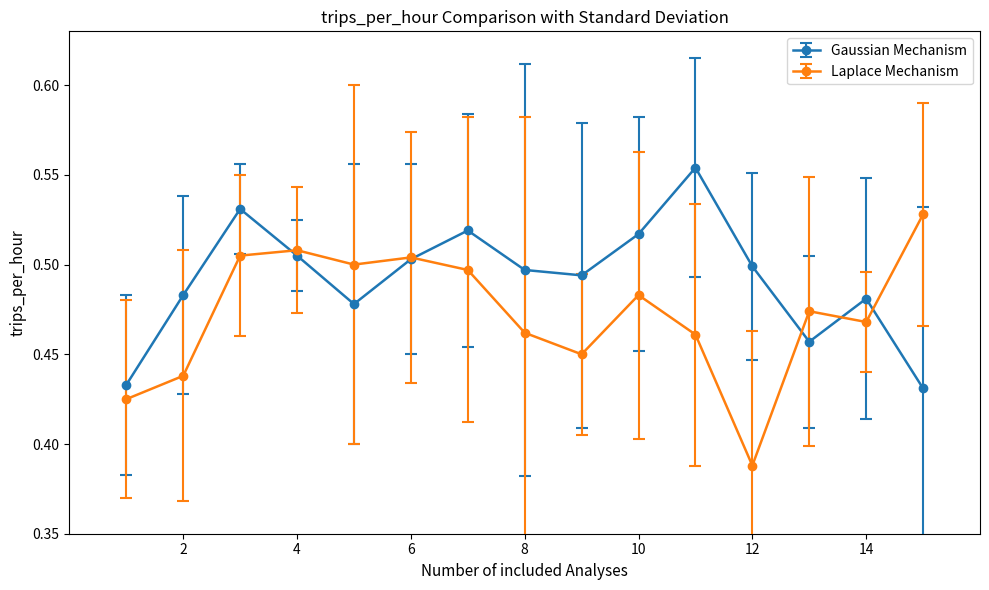

At how many categories does at least one series exceed 0?

15